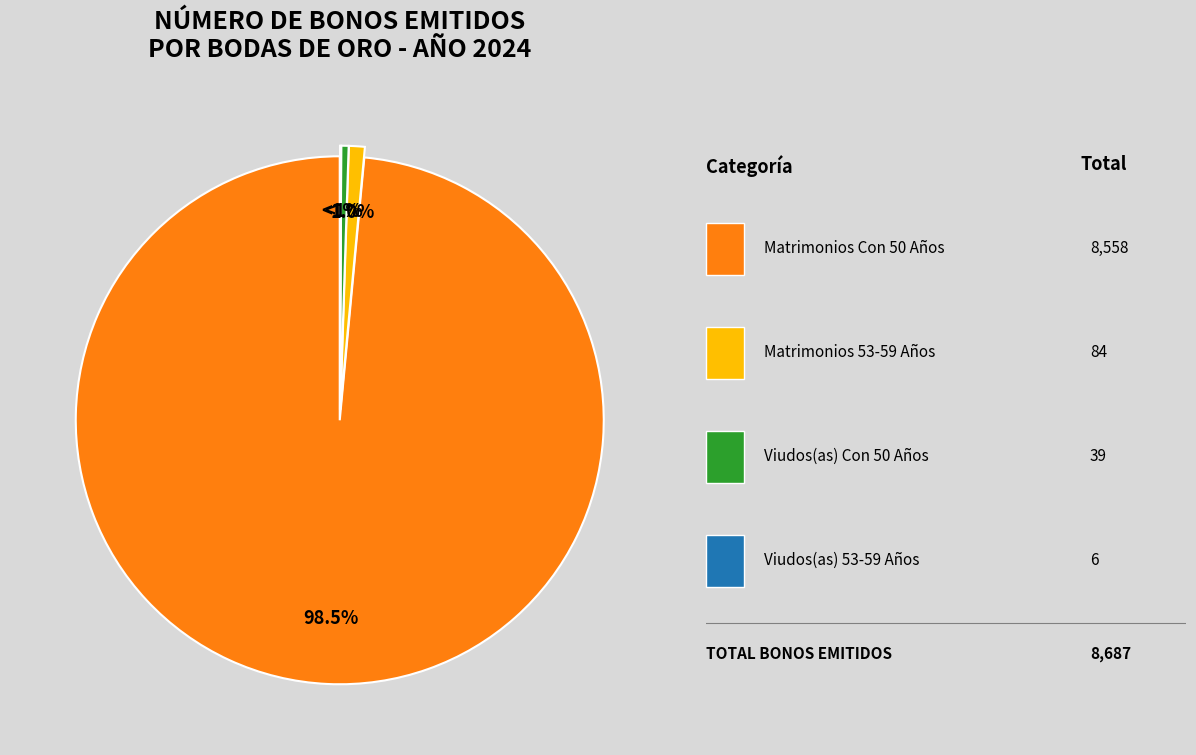

Combined, what portion of the pie is NUMERO DE BONOS EMITIDOS A VIUDOS(AS) CON 50 AÑOS and NUMERO DE BONOS EMITIDOS A MATRIMONIOS CON 50 AÑOS?

99.0%